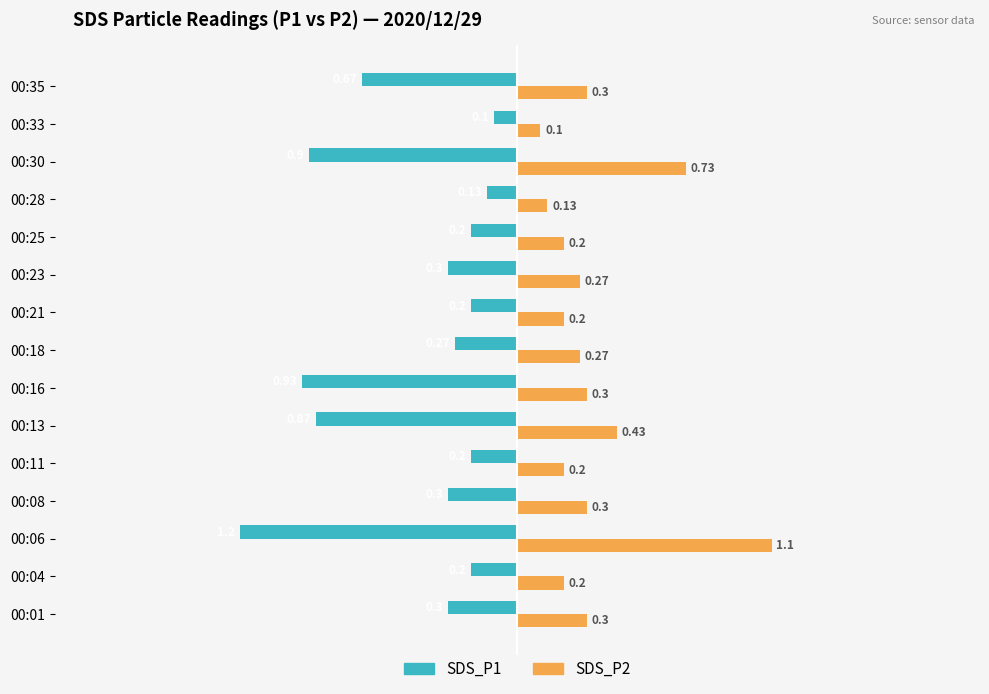

What is the difference between the second highest and minimum values in the SDS_P1 series?

1.1